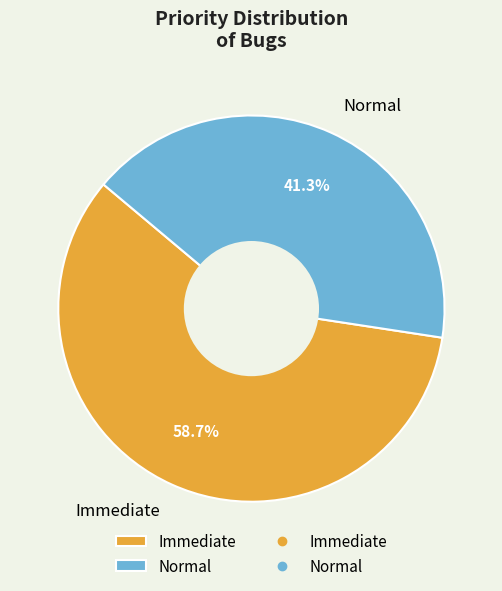

What percentage is the Normal slice, to the nearest percent?

41%